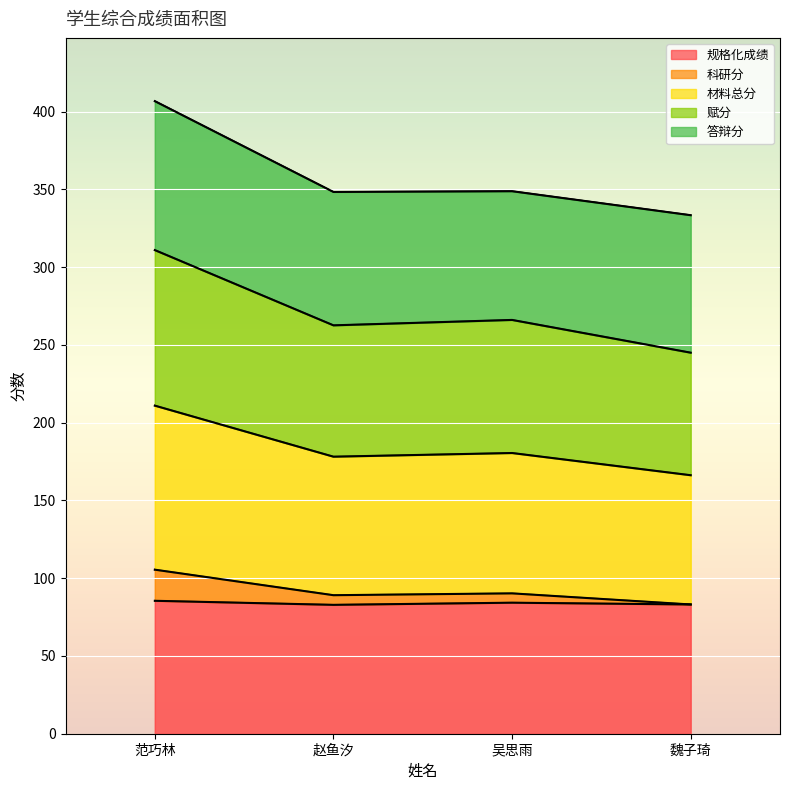

True or false: 规格化成绩 has a value of 116.3 at 赵鱼汐.

False